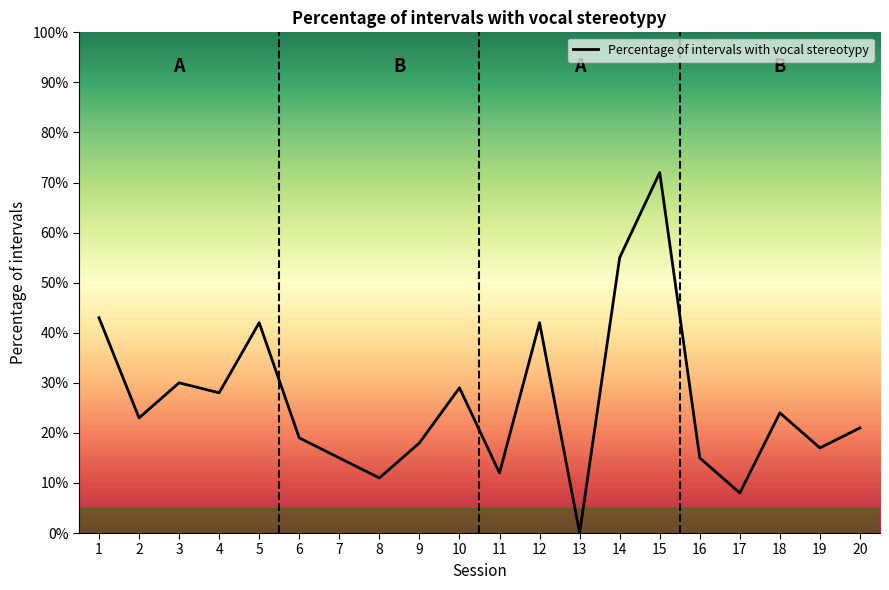

Does the chart display data point markers on the line(s)?

No